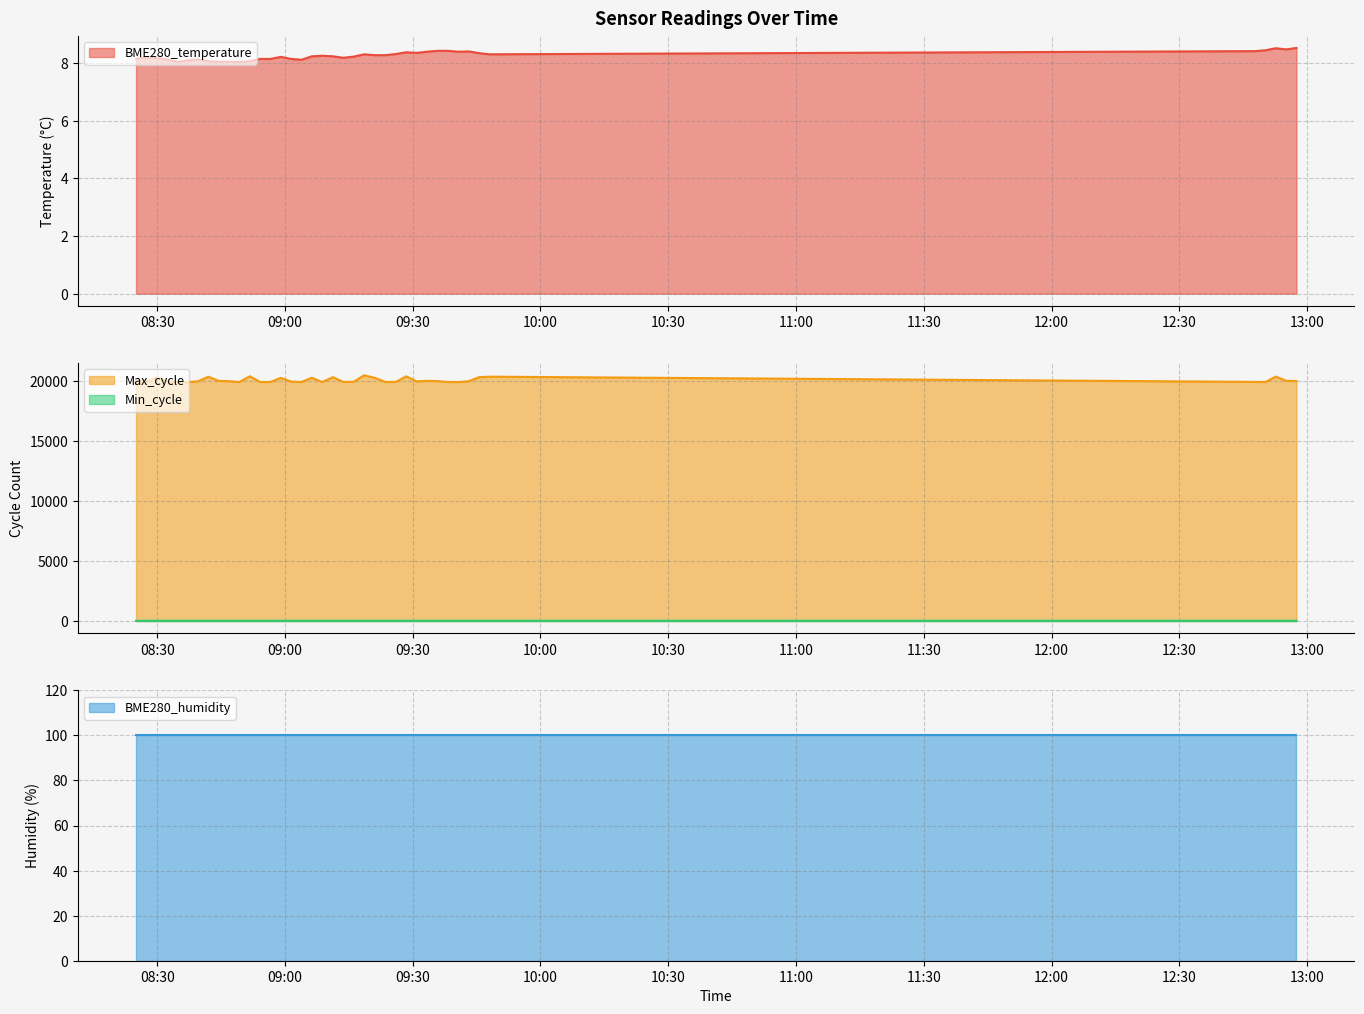

True or false: Min_cycle and BME280_temperature intersect in this chart.

False